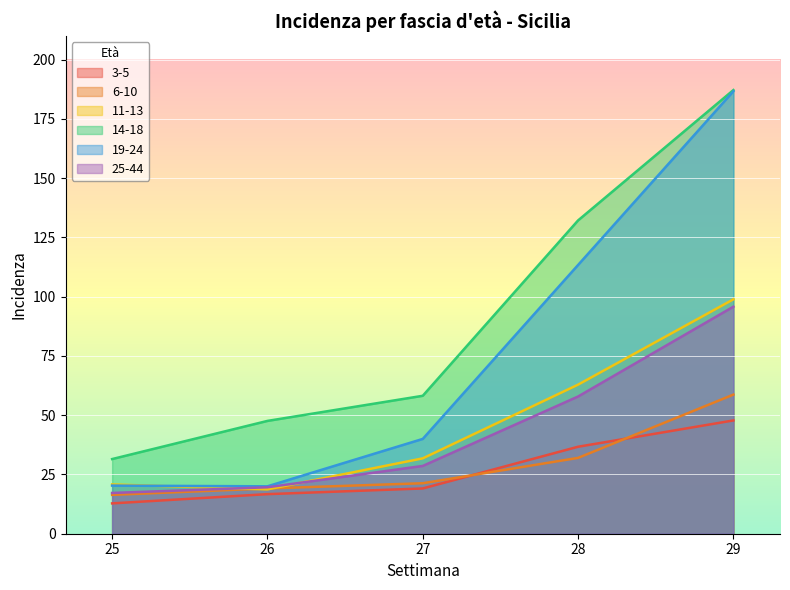

How many distinct data groups are displayed?

6